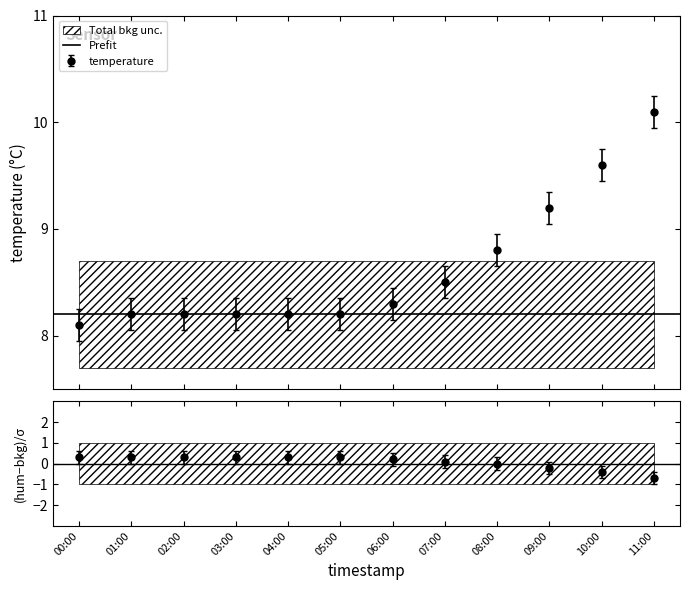

Reading left to right, transcribe all the data shown in this chart.

temperature: 8.1	8.2	8.2	8.2	8.2	8.2	8.3	8.5	8.8	9.2	9.6	10.1
humidity: 0.3	0.3	0.3	0.3	0.3	0.3	0.2	0.1	-0.0	-0.2	-0.4	-0.7